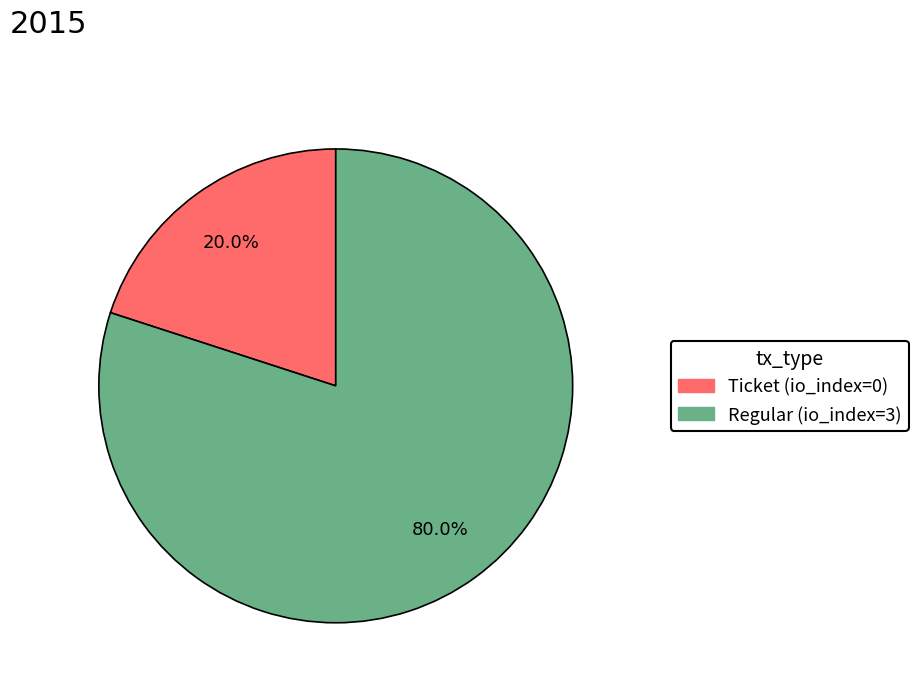

Is there a majority slice in this chart?

Yes